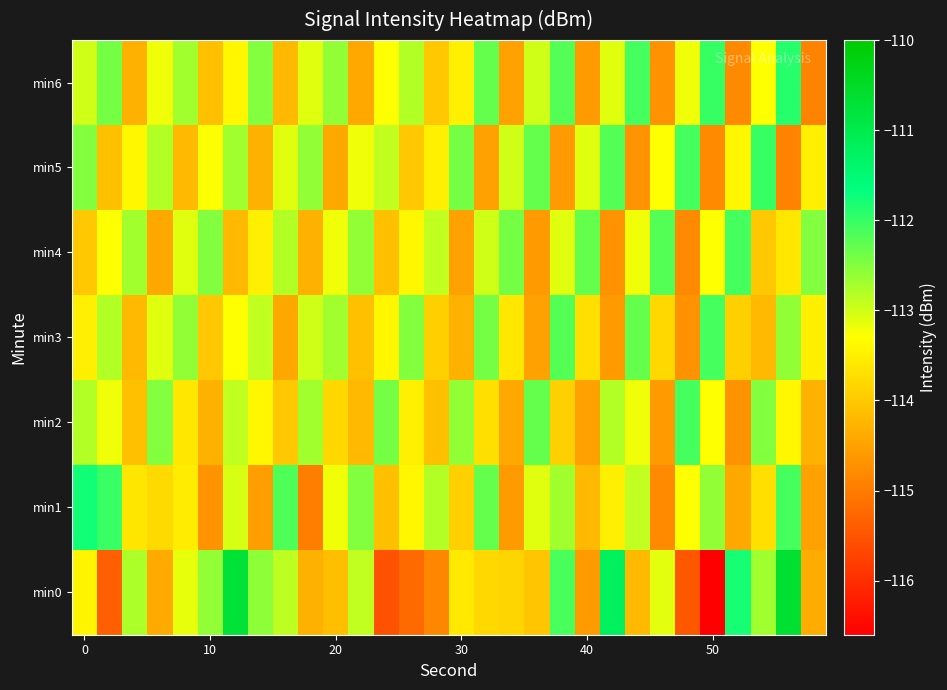

How many categories are shown in the chart?

30